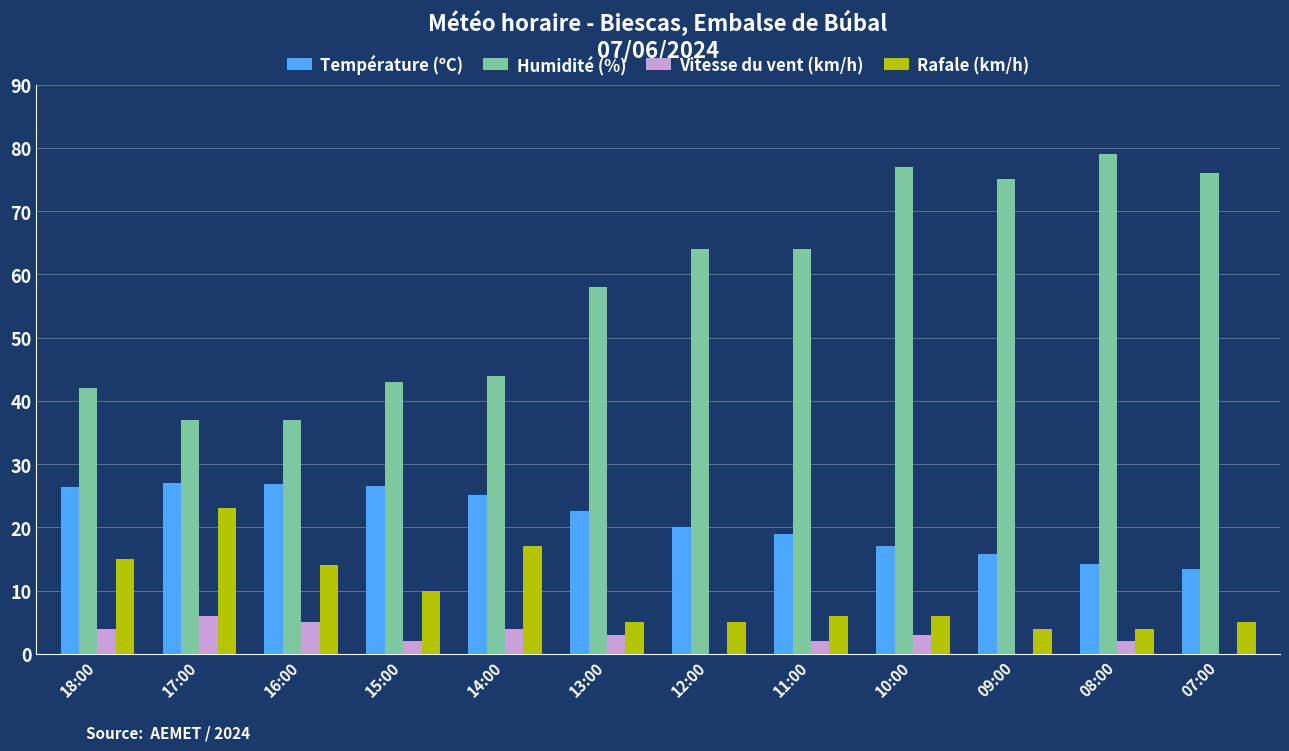

What is the average value of the Rafale (km/h) series?

9.5